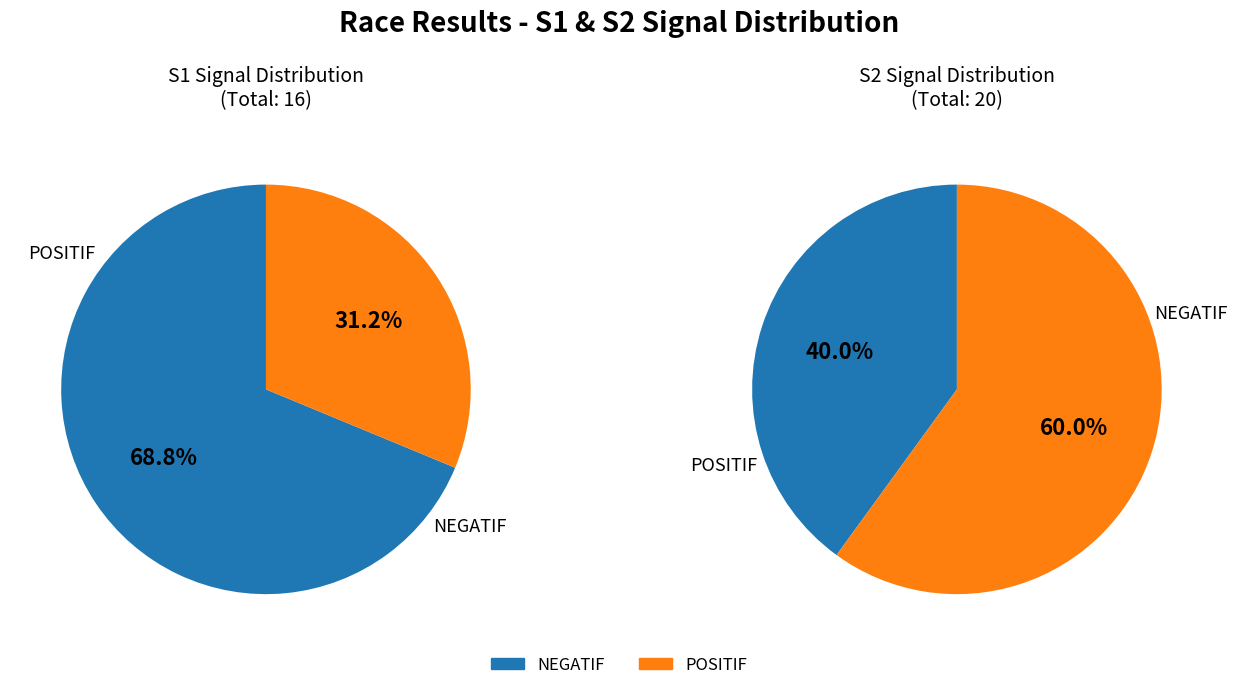

Which category has the smallest portion of the pie?

POSITIF